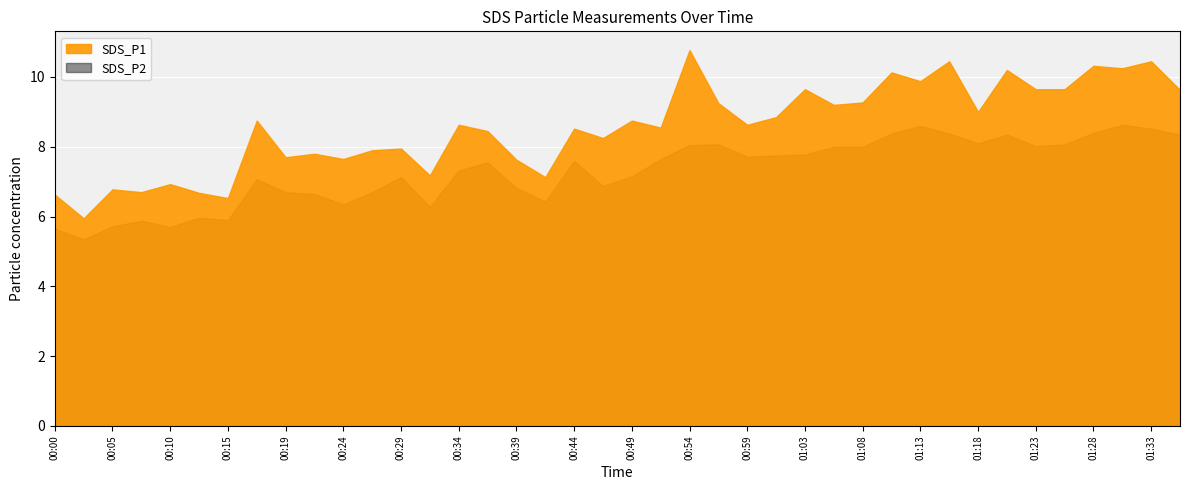

Between 00:19 and 01:28, which is larger?

01:28